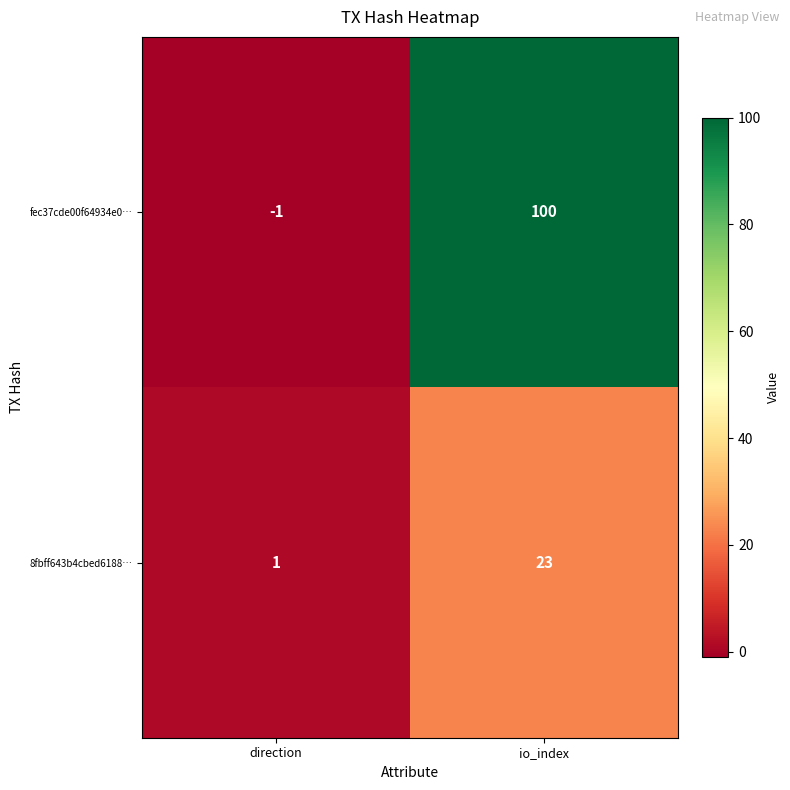

What is the sum of all fec37cde00f64934e0… values?

99